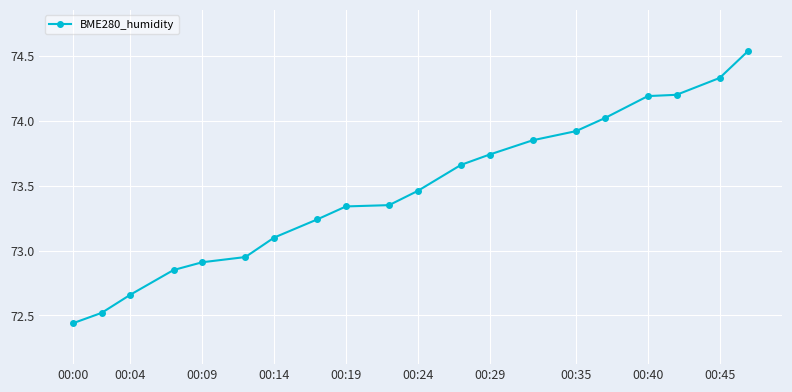

What is the difference between the maximum and minimum values?

2.1